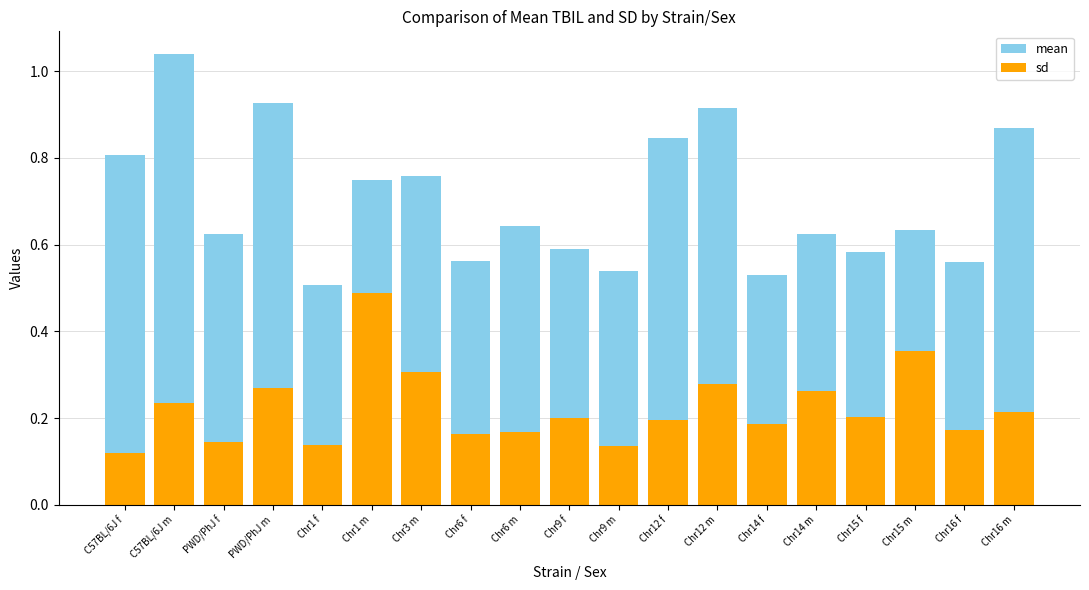

List the labels in order of mean value, largest first.

C57BL/6J m, PWD/PhJ m, Chr12 m, Chr16 m, Chr12 f, C57BL/6J f, Chr3 m, Chr1 m, Chr6 m, Chr15 m, PWD/PhJ f, Chr14 m, Chr9 f, Chr15 f, Chr6 f, Chr16 f, Chr9 m, Chr14 f, Chr1 f